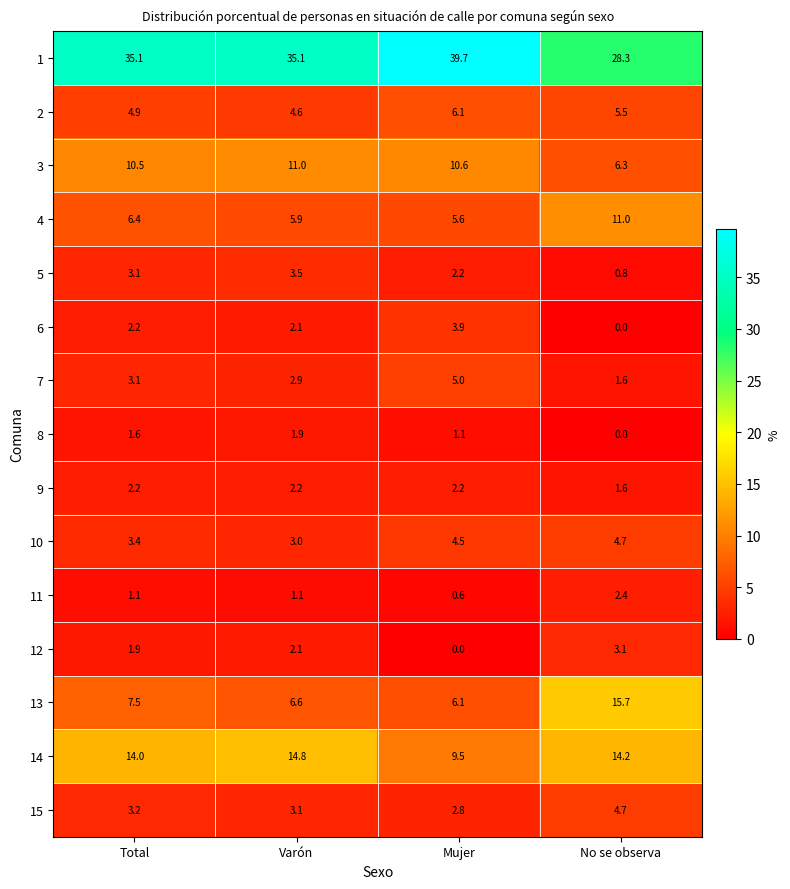

Where is 12 nearest to the value 1?

Total